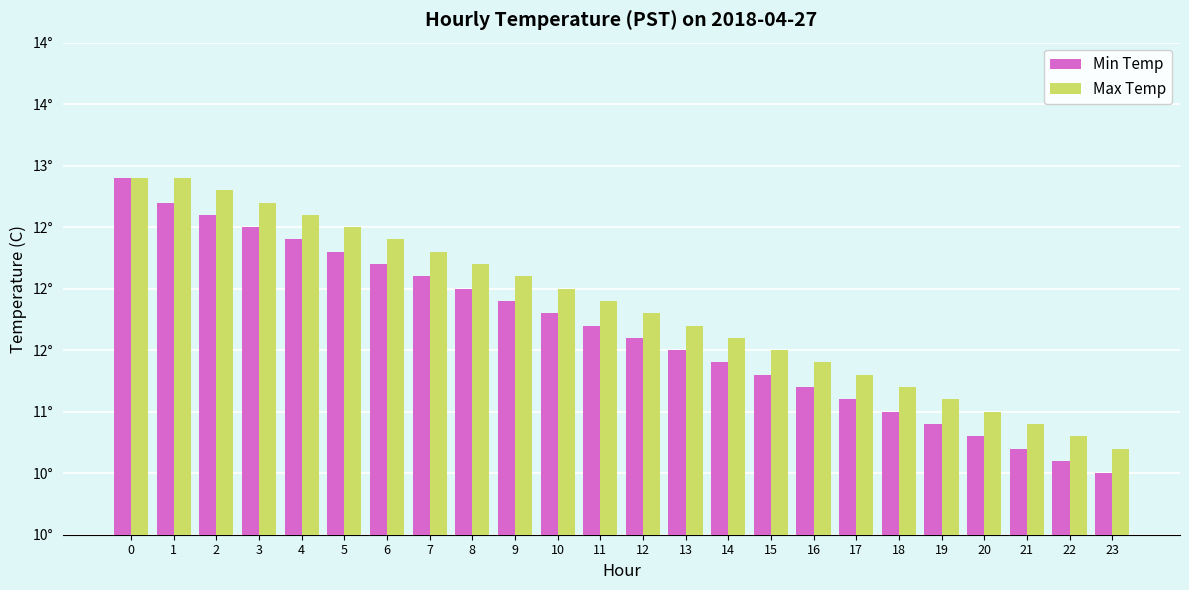

Reading left to right, transcribe all the data shown in this chart.

Min Temp: 12.9	12.7	12.6	12.5	12.4	12.3	12.2	12.1	12.0	11.9	11.8	11.7	11.6	11.5	11.4	11.3	11.2	11.1	11.0	10.9	10.8	10.7	10.6	10.5
Max Temp: 12.9	12.9	12.8	12.7	12.6	12.5	12.4	12.3	12.2	12.1	12.0	11.9	11.8	11.7	11.6	11.5	11.4	11.3	11.2	11.1	11.0	10.9	10.8	10.7